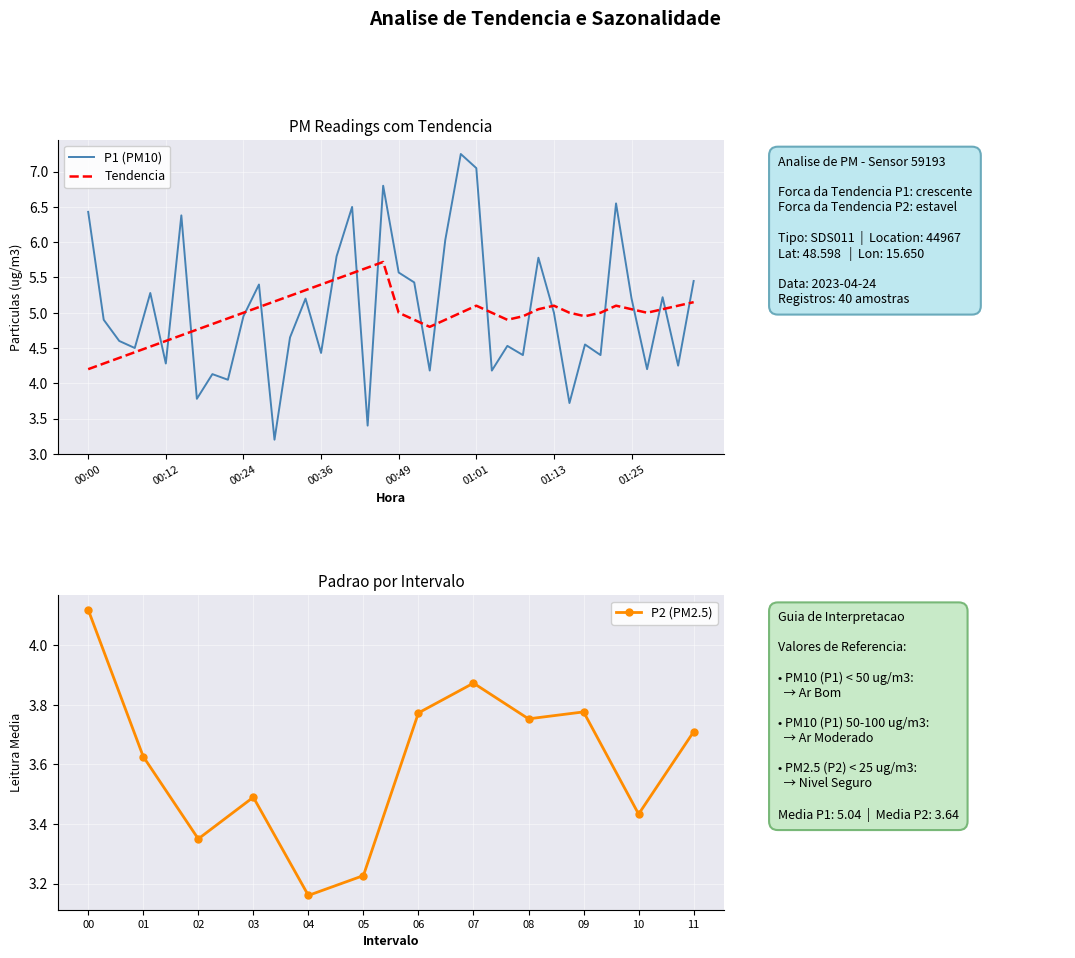

What is the label of the 13th point from the right?

01:06